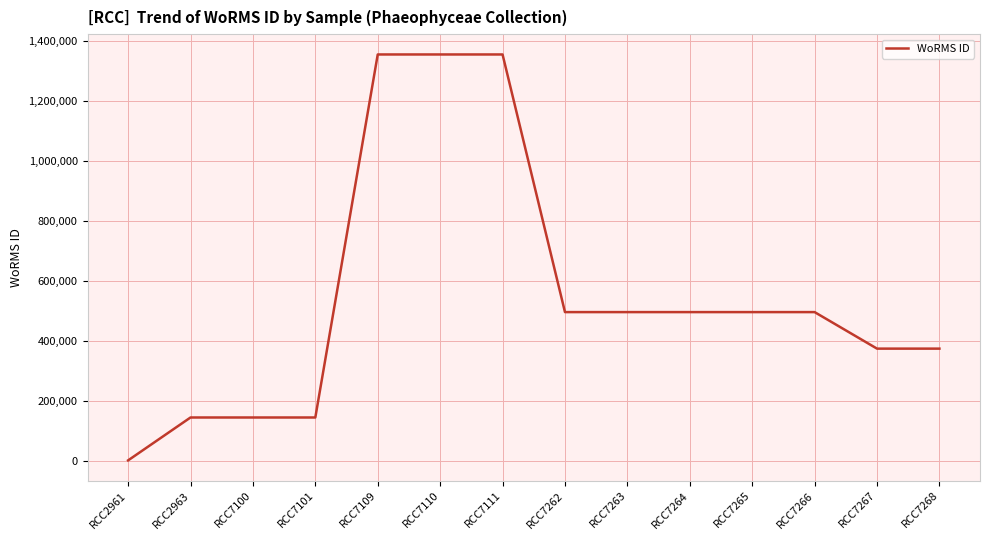

Reading left to right, what are all the values shown in this chart?

842	144099	144099	144099	1356524	1356524	1356524	496081	496081	496081	496081	496081	374066	374066